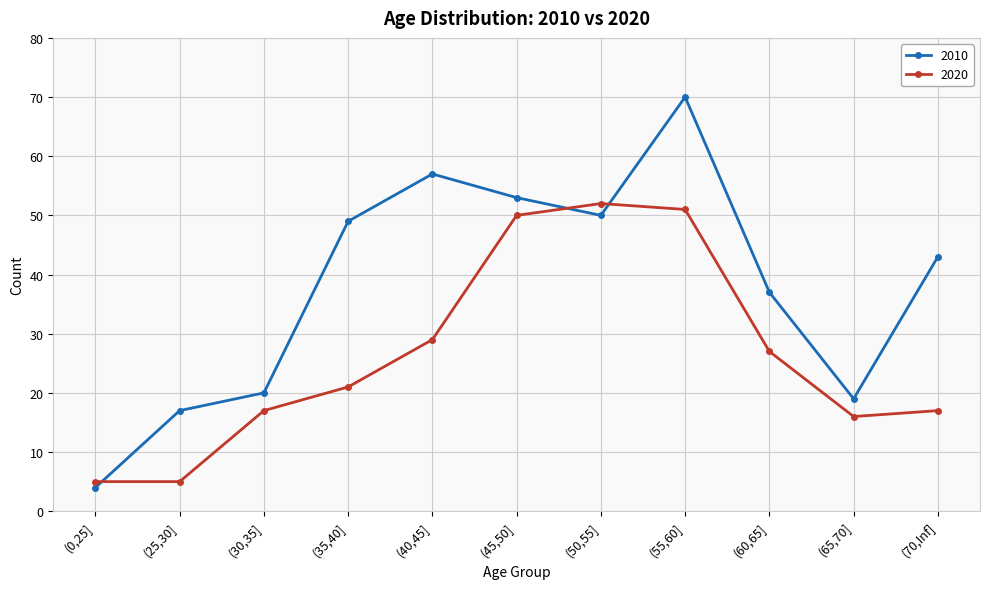

What is the label of the 5th point from the right?

(50,55]